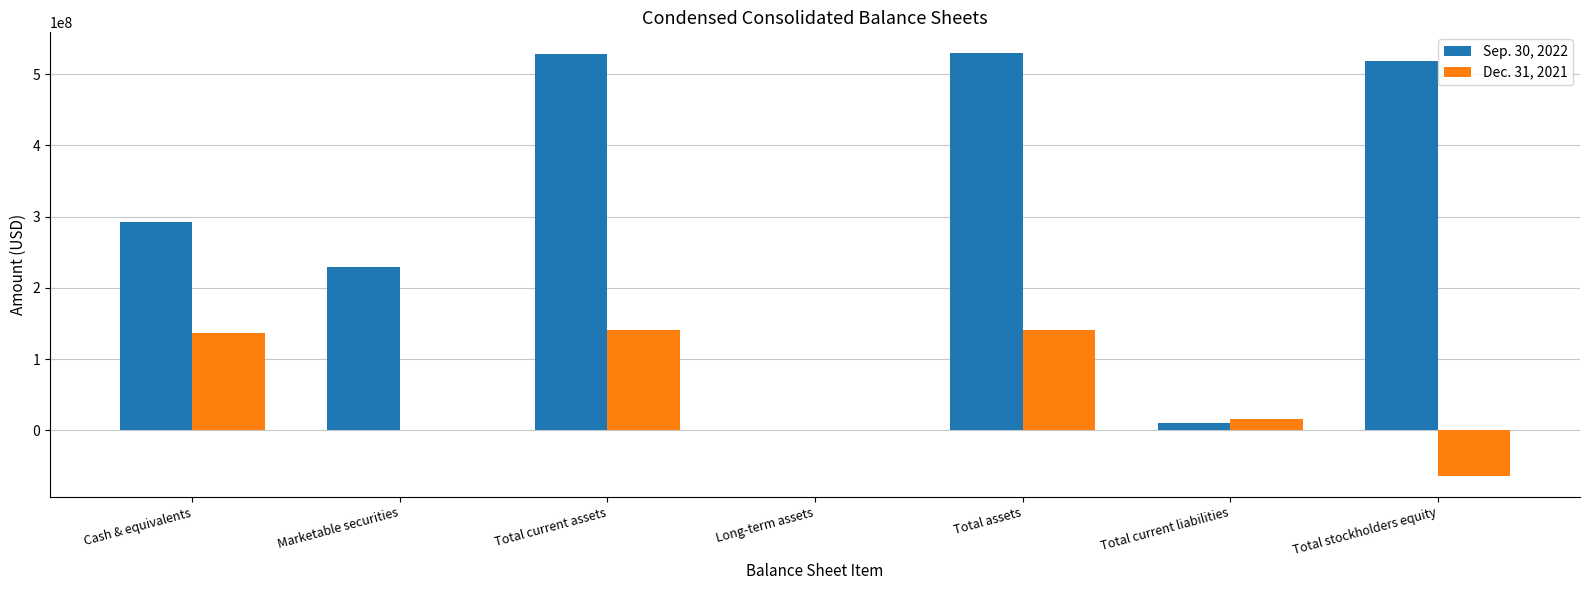

The Sep. 30, 2022 series shows 186019359 at Total assets. True or false?

False